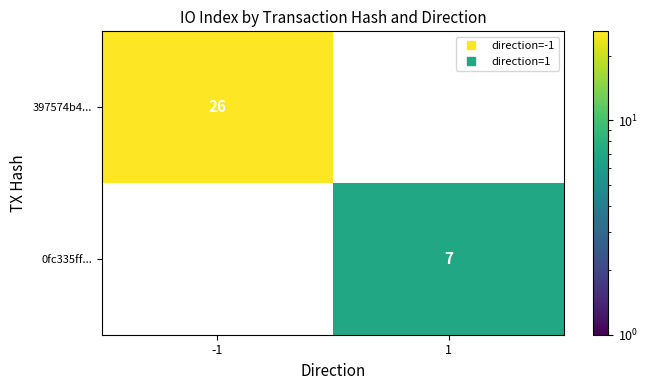

The value of 397574b4... at -1 is 26.0. True or false?

True